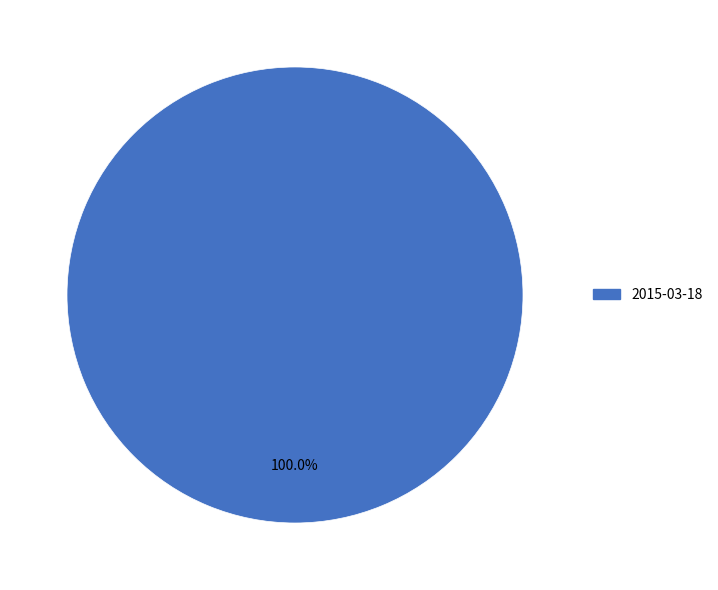

Is there any slice that represents more than half of the pie?

Yes